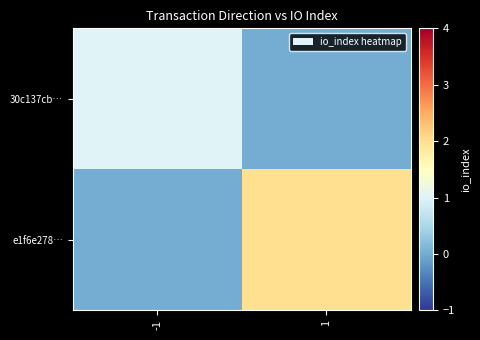

Between -1 and 1, which series saw the biggest shift?

e1f6e278…